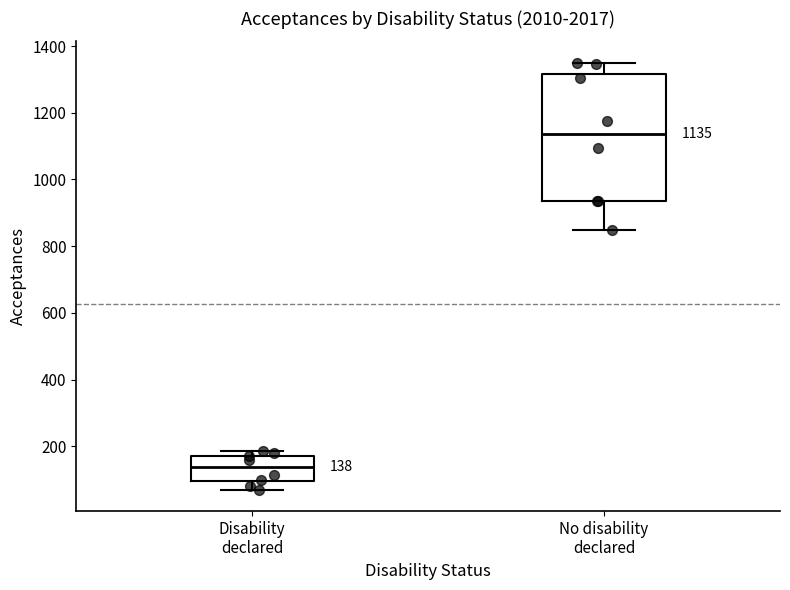

Which box's median line is the lowest?

Disability declared